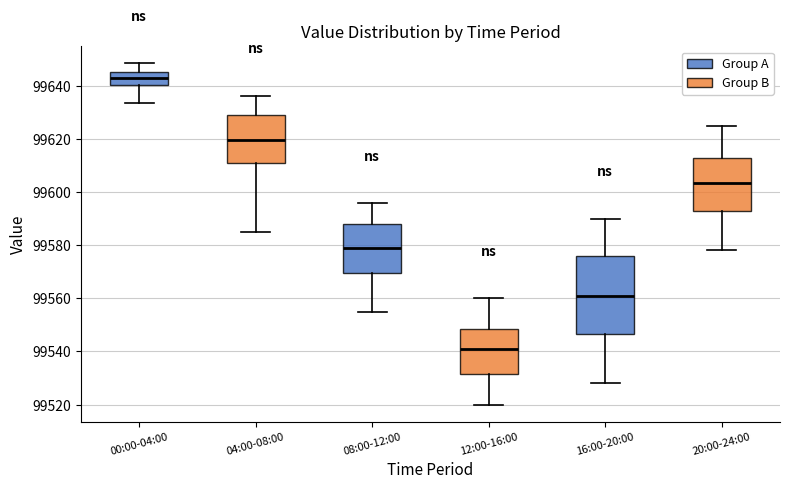

Which box has the lowest median line?

12:00-16:00